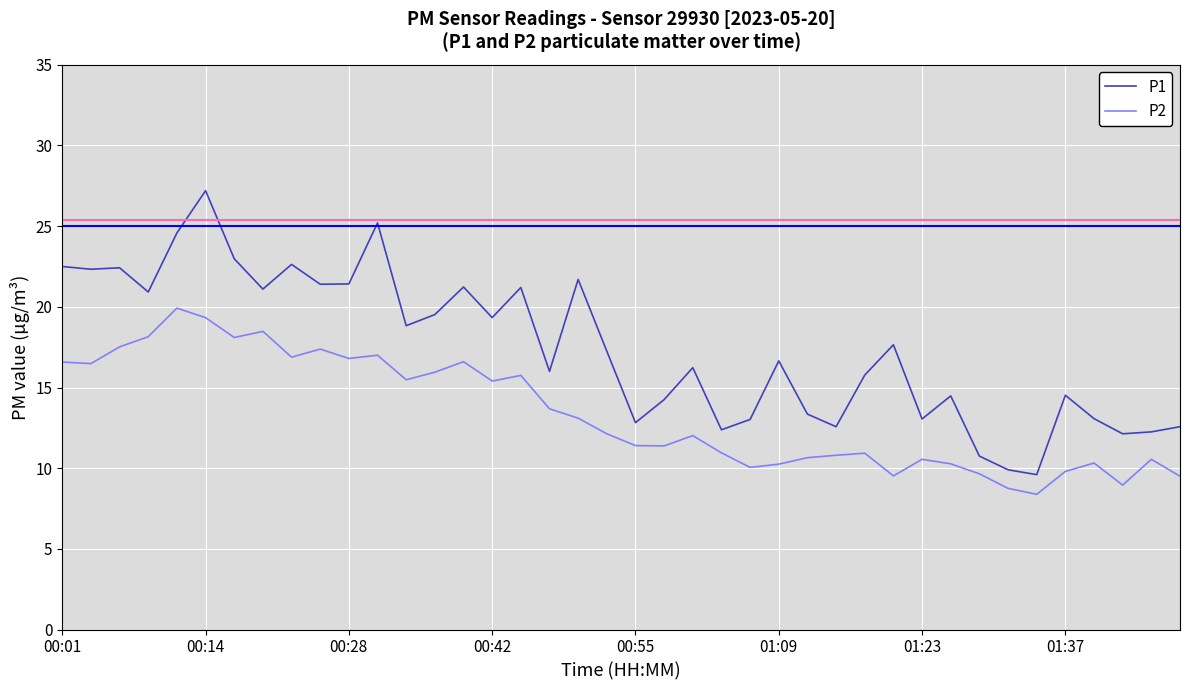

Rank the series by their maximum value, from lowest to highest.

P2, P1